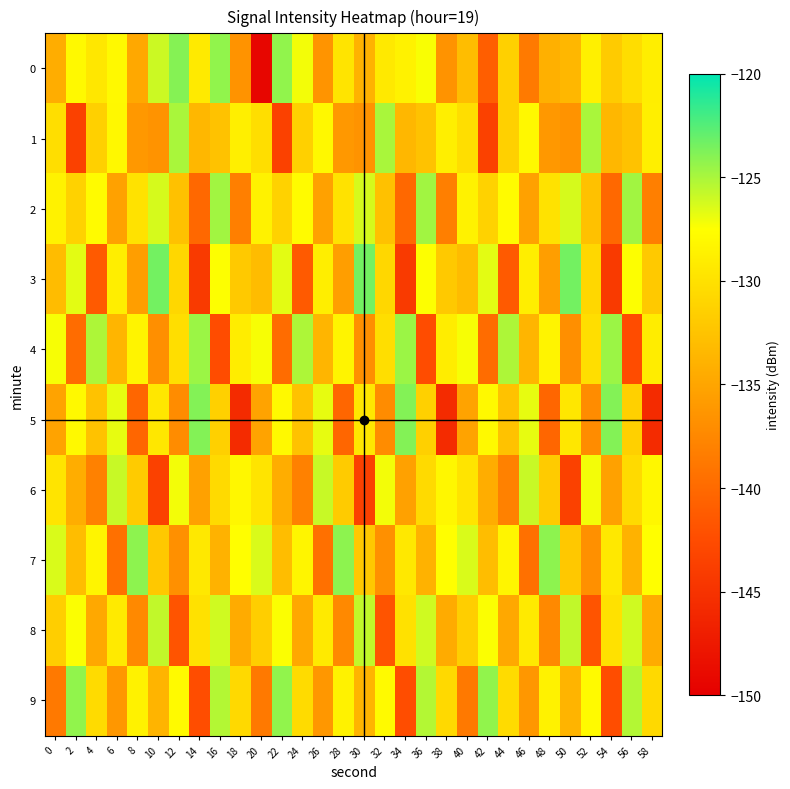

Reading right to left, what are all the values shown in this chart?

0: 58=-129.0	56=-130.4	54=-131.9	52=-128.7	50=-133.5	48=-134.1	46=-138.6	44=-131.4	42=-141.0	40=-133.0	38=-136.5	36=-127.3	34=-128.5	32=-129.3	30=-133.9	28=-129.8	26=-136.5	24=-127.2	22=-124.3	20=-149.3	18=-136.5	16=-124.3	14=-129.2	12=-124.0	10=-126.0	8=-134.7	6=-128.0	4=-129.5	2=-128.0	0=-134.4
1: 58=-128.8	56=-132.5	54=-133.5	52=-125.0	50=-136.5	48=-136.1	46=-128.1	44=-131.4	42=-143.5	40=-130.3	38=-128.8	36=-132.5	34=-133.5	32=-125.0	30=-136.5	28=-136.1	26=-128.1	24=-131.4	22=-143.5	20=-130.3	18=-128.8	16=-132.5	14=-133.5	12=-125.0	10=-136.5	8=-136.1	6=-128.1	4=-131.4	2=-143.5	0=-130.3
2: 58=-138.2	56=-124.8	54=-140.1	52=-132.7	50=-126.3	48=-129.9	46=-135.4	44=-127.8	42=-131.2	40=-128.5	38=-138.2	36=-124.8	34=-140.1	32=-132.7	30=-126.3	28=-129.9	26=-135.4	24=-127.8	22=-131.2	20=-128.5	18=-138.2	16=-124.8	14=-140.1	12=-132.7	10=-126.3	8=-129.9	6=-135.4	4=-127.8	2=-131.2	0=-128.5
3: 58=-132.0	56=-127.5	54=-144.2	52=-130.8	50=-123.4	48=-135.6	46=-128.9	44=-141.3	42=-126.7	40=-133.1	38=-132.0	36=-127.5	34=-144.2	32=-130.8	30=-123.4	28=-135.6	26=-128.9	24=-141.3	22=-126.7	20=-133.1	18=-132.0	16=-127.5	14=-144.2	12=-130.8	10=-123.4	8=-135.6	6=-128.9	4=-141.3	2=-126.7	0=-133.1
4: 58=-129.0	56=-142.5	54=-124.6	52=-130.2	50=-136.9	48=-128.4	46=-133.7	44=-125.1	42=-139.8	40=-127.3	38=-129.0	36=-142.5	34=-124.6	32=-130.2	30=-136.9	28=-128.4	26=-133.7	24=-125.1	22=-139.8	20=-127.3	18=-129.0	16=-142.5	14=-124.6	12=-130.2	10=-136.9	8=-128.4	6=-133.7	4=-125.1	2=-139.8	0=-127.3
5: 58=-145.7	56=-131.4	54=-123.9	52=-137.1	50=-129.5	48=-140.3	46=-126.8	44=-132.6	42=-128.0	40=-135.2	38=-145.7	36=-131.4	34=-123.9	32=-137.1	30=-129.5	28=-140.3	26=-126.8	24=-132.6	22=-128.0	20=-135.2	18=-145.7	16=-131.4	14=-123.9	12=-137.1	10=-129.5	8=-140.3	6=-126.8	4=-132.6	2=-128.0	0=-135.2
6: 58=-128.1	56=-130.6	54=-135.3	52=-127.2	50=-143.6	48=-131.8	46=-125.9	44=-138.0	42=-134.4	40=-129.7	38=-128.1	36=-130.6	34=-135.3	32=-127.2	30=-143.6	28=-131.8	26=-125.9	24=-138.0	22=-134.4	20=-129.7	18=-128.1	16=-130.6	14=-135.3	12=-127.2	10=-143.6	8=-131.8	6=-125.9	4=-138.0	2=-134.4	0=-129.7
7: 58=-127.6	56=-133.9	54=-129.4	52=-136.8	50=-132.1	48=-124.2	46=-139.5	44=-128.3	42=-133.0	40=-126.4	38=-127.6	36=-133.9	34=-129.4	32=-136.8	30=-132.1	28=-124.2	26=-139.5	24=-128.3	22=-133.0	20=-126.4	18=-127.6	16=-133.9	14=-129.4	12=-136.8	10=-132.1	8=-124.2	6=-139.5	4=-128.3	2=-133.0	0=-126.4
8: 58=-134.5	56=-126.1	54=-130.0	52=-141.8	50=-125.7	48=-137.4	46=-129.2	44=-134.8	42=-127.4	40=-131.6	38=-134.5	36=-126.1	34=-130.0	32=-141.8	30=-125.7	28=-137.4	26=-129.2	24=-134.8	22=-127.4	20=-131.6	18=-134.5	16=-126.1	14=-130.0	12=-141.8	10=-125.7	8=-137.4	6=-129.2	4=-134.8	2=-127.4	0=-131.6
9: 58=-130.7	56=-125.3	54=-142.4	52=-127.9	50=-133.8	48=-128.6	46=-136.2	44=-130.5	42=-124.3	40=-138.7	38=-130.7	36=-125.3	34=-142.4	32=-127.9	30=-133.8	28=-128.6	26=-136.2	24=-130.5	22=-124.3	20=-138.7	18=-130.7	16=-125.3	14=-142.4	12=-127.9	10=-133.8	8=-128.6	6=-136.2	4=-130.5	2=-124.3	0=-138.7